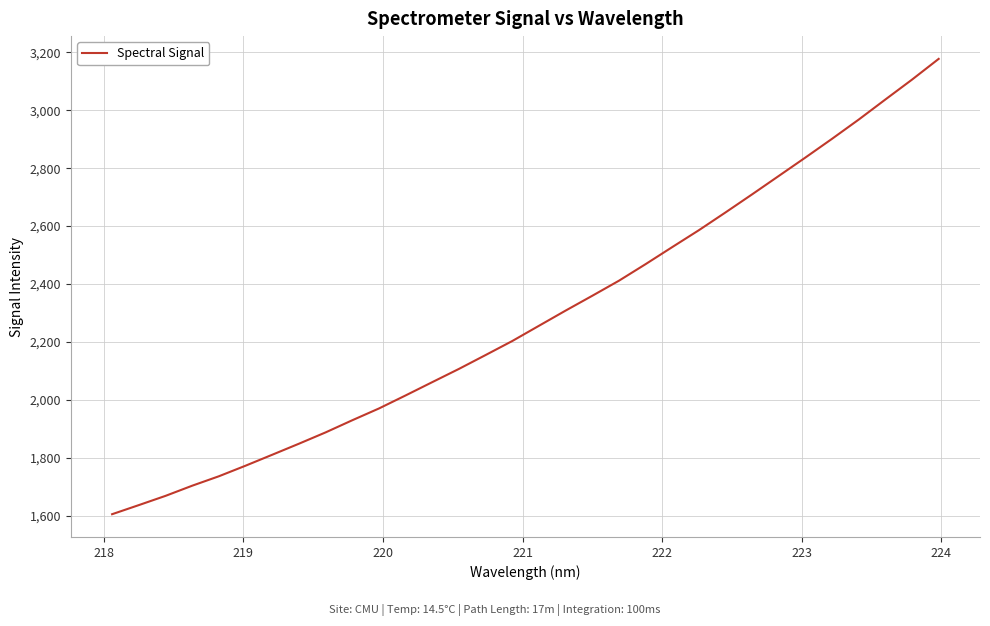

What is the maximum value shown in the chart?

3177.6